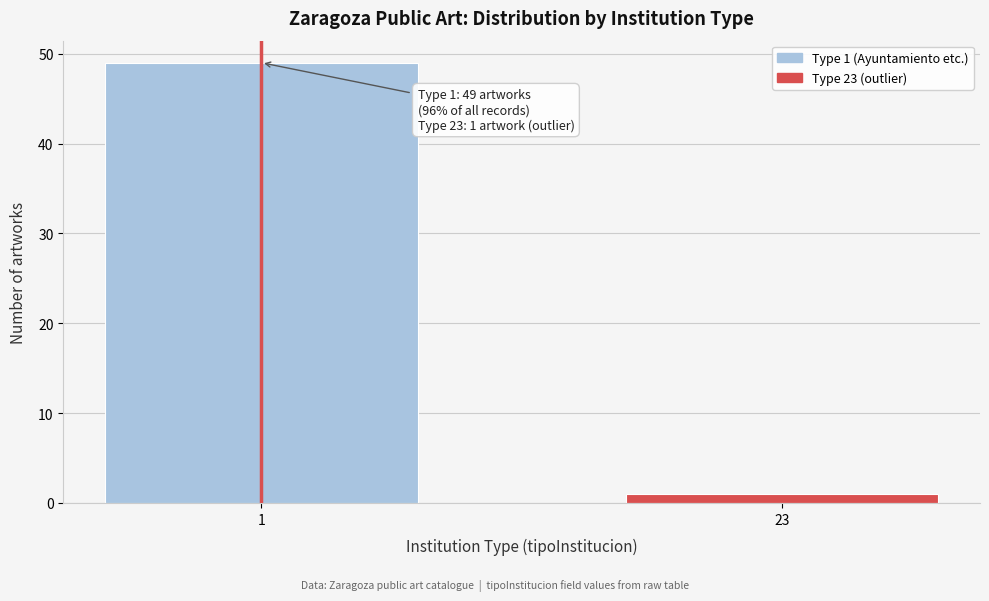

Reading left to right, transcribe all the data shown in this chart.

1=49	23=1